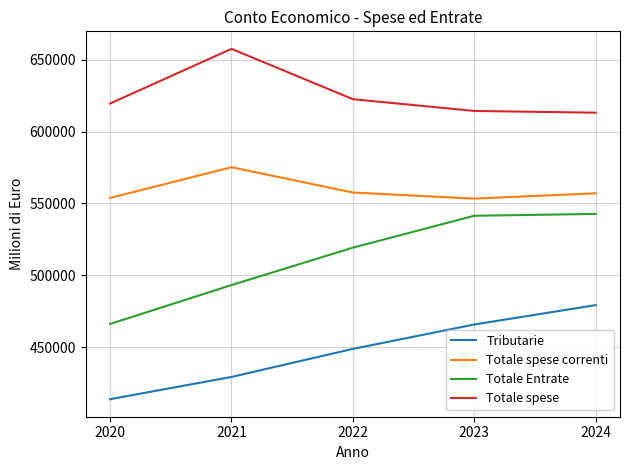

How many series are shown in this chart?

4